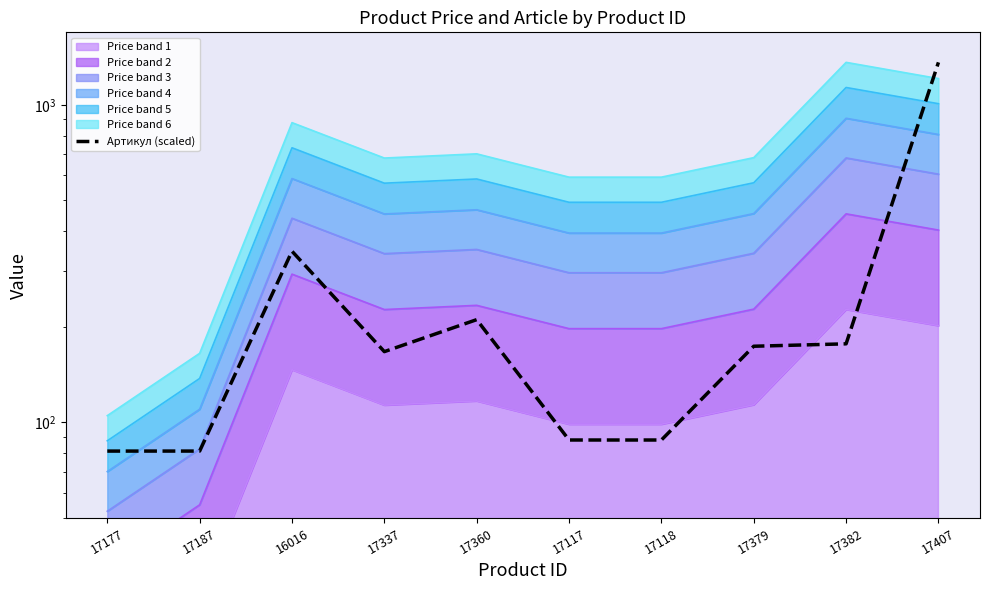

Count the number of categories in the chart.

10